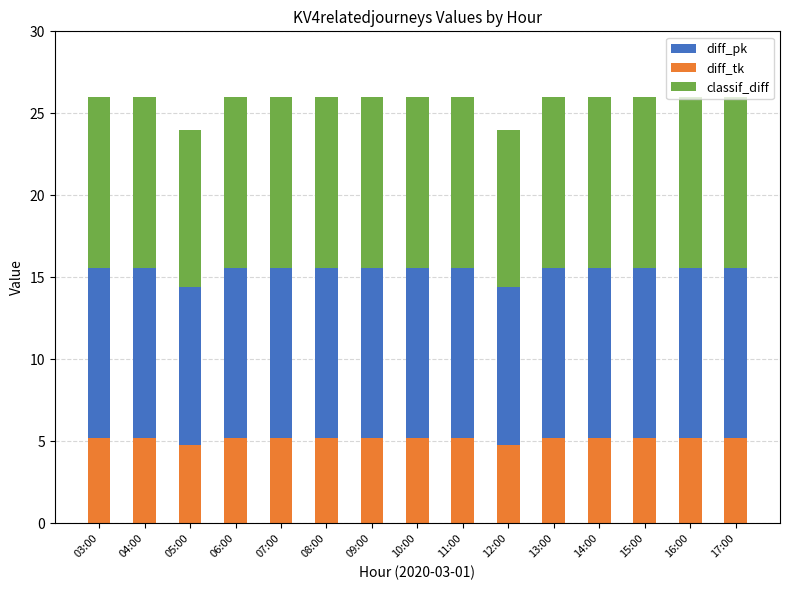

What is the maximum value for diff_tk?

5.2